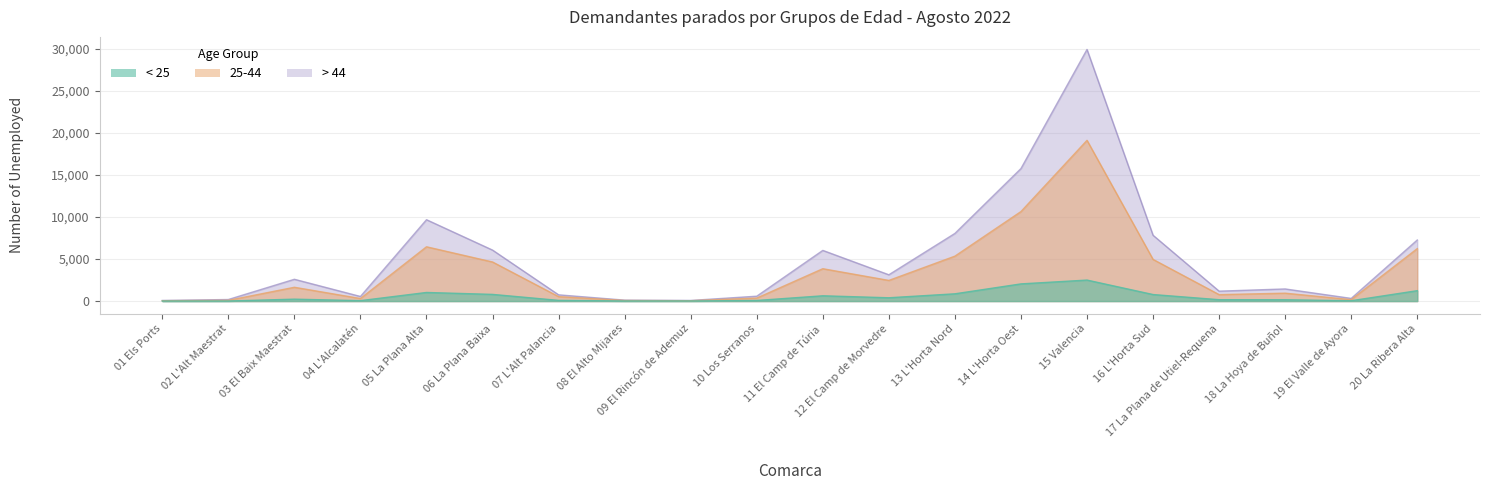

Where does the 25-44 series first go above 1642?

05 La Plana Alta